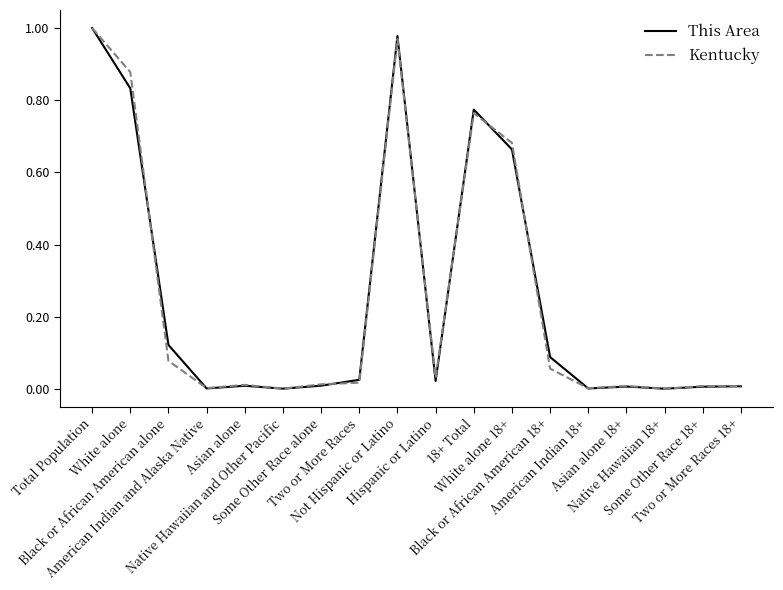

True or false: Kentucky has a value of 0.0 at Two or More Races 18+.

False